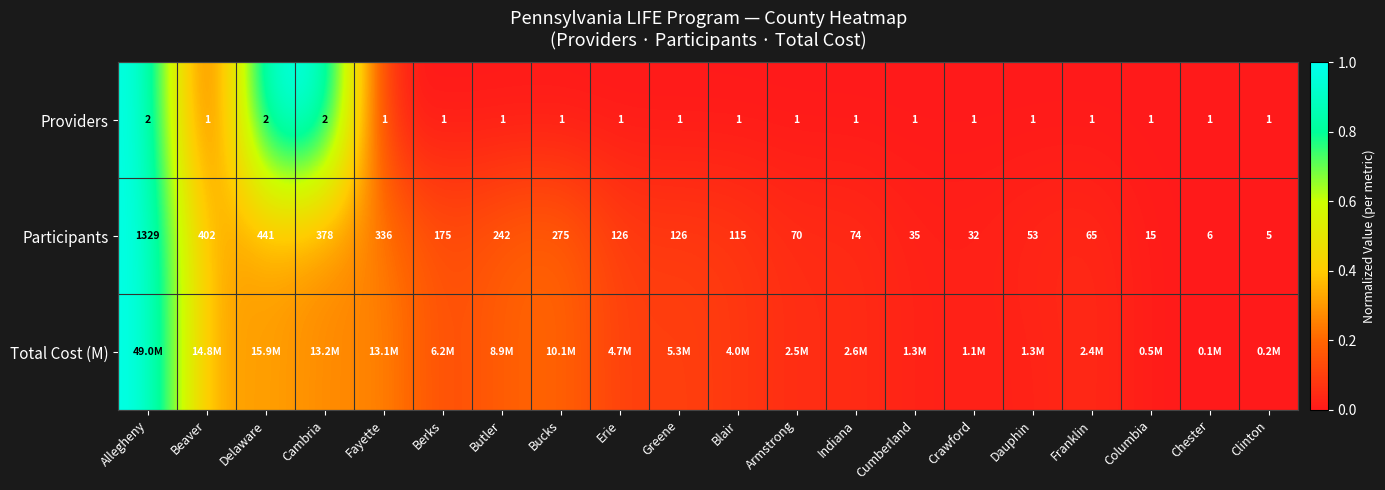

Where is Participants nearest to the value 667?

Delaware